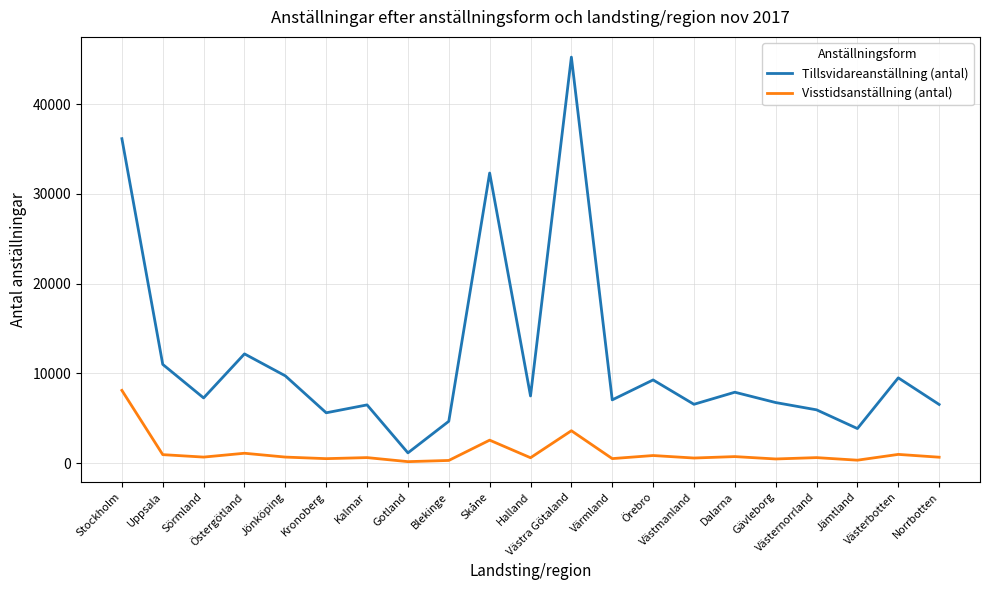

Which series has the widest spread of values?

Tillsvidareanställning (antal)